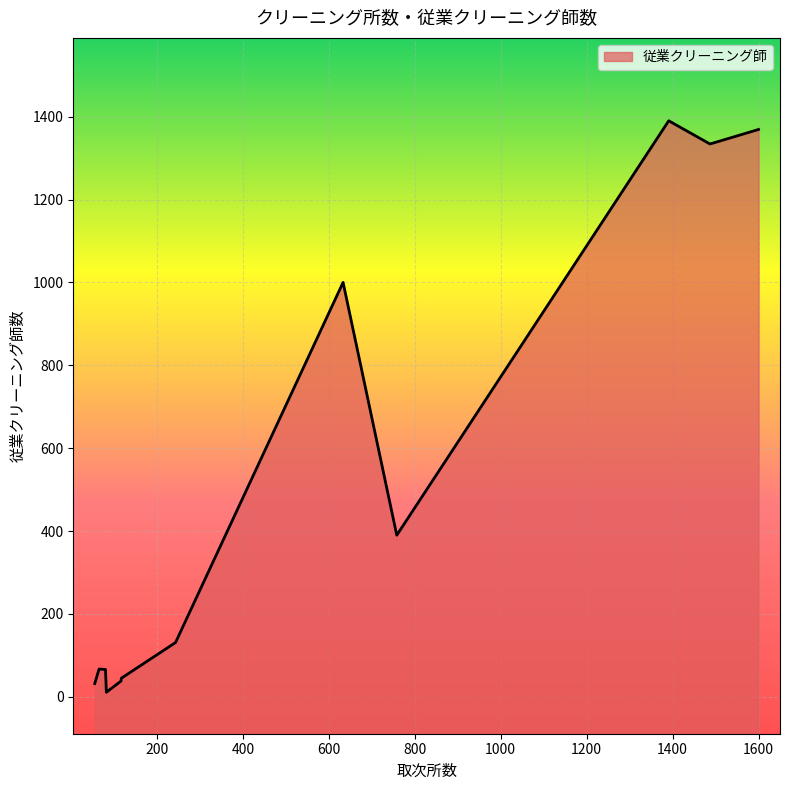

What is the maximum value shown in the chart?

1390